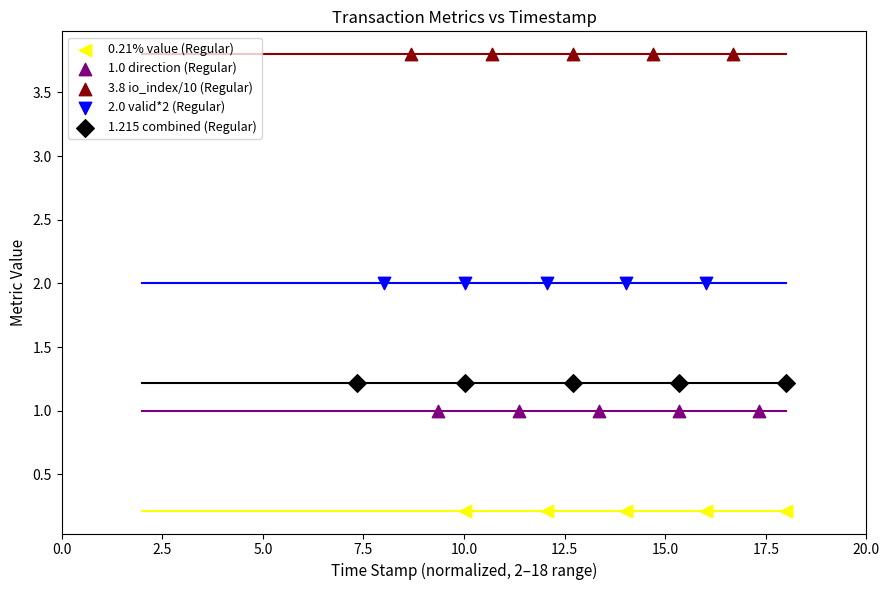

What are all the series names shown in the legend?

0.21% value (Regular), 1.0 direction (Regular), 3.8 io_index/10 (Regular), 2.0 valid*2 (Regular), 1.215 combined (Regular)